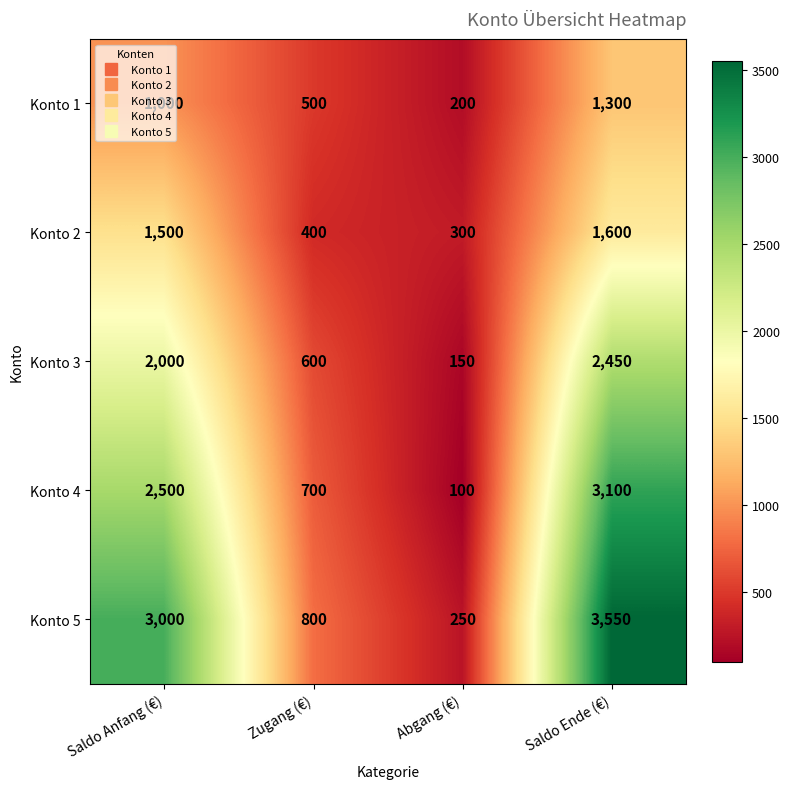

What is the maximum value shown in the chart?

3550